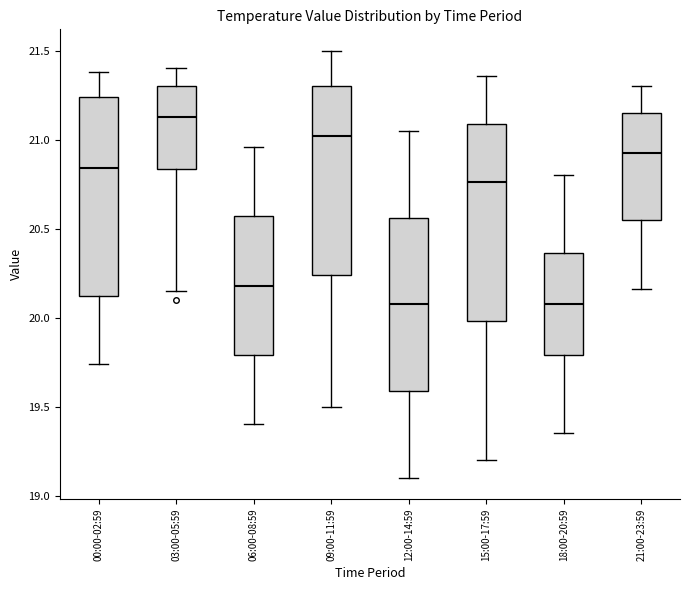

Where does the upper whisker of the box for 15:00-17:59 end on the y-axis? The values are not printed on the chart, so give them approximately, as read against the axis.

21.35